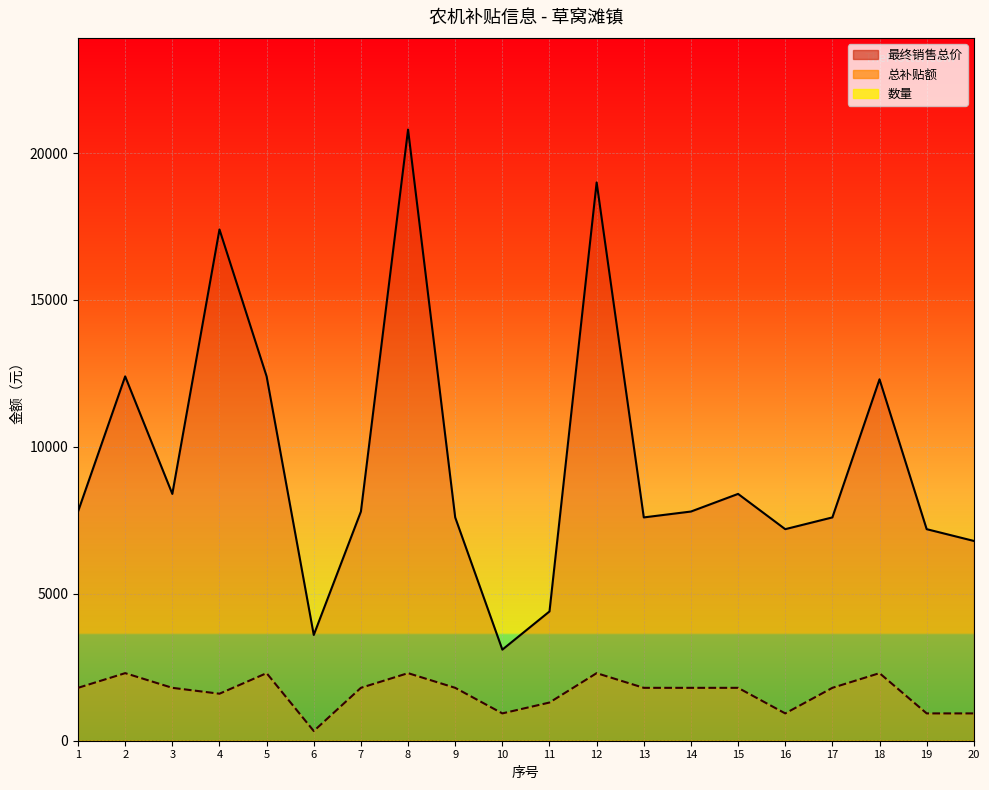

At which category does 总补贴额_line reach its first local peak?

2